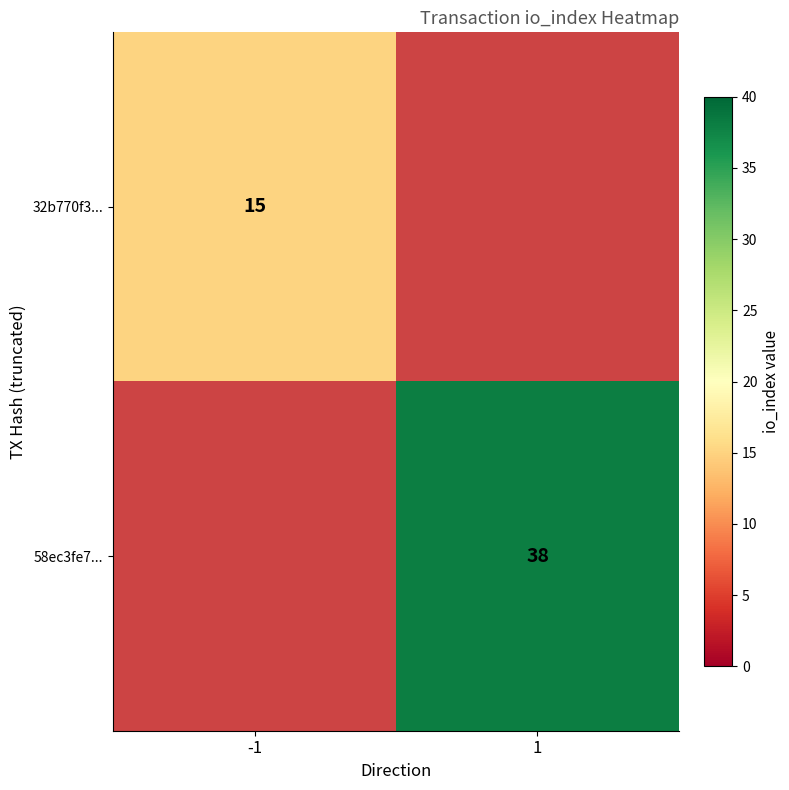

What is the maximum value shown in the chart?

38.0